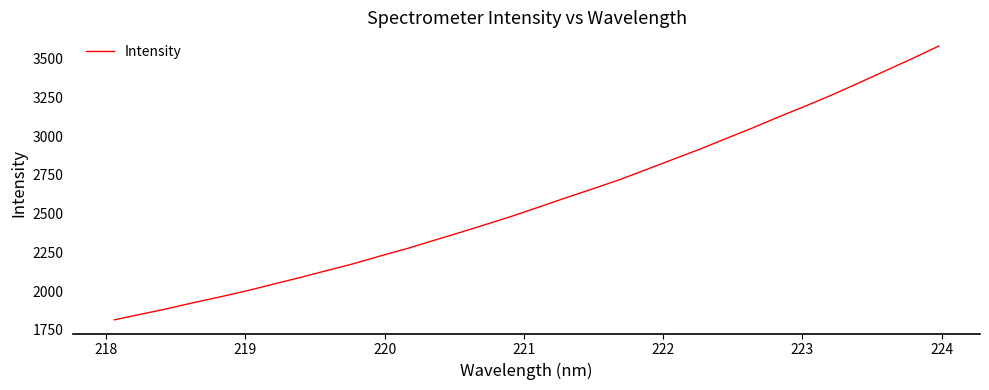

What is the maximum value shown in the chart?

3581.0